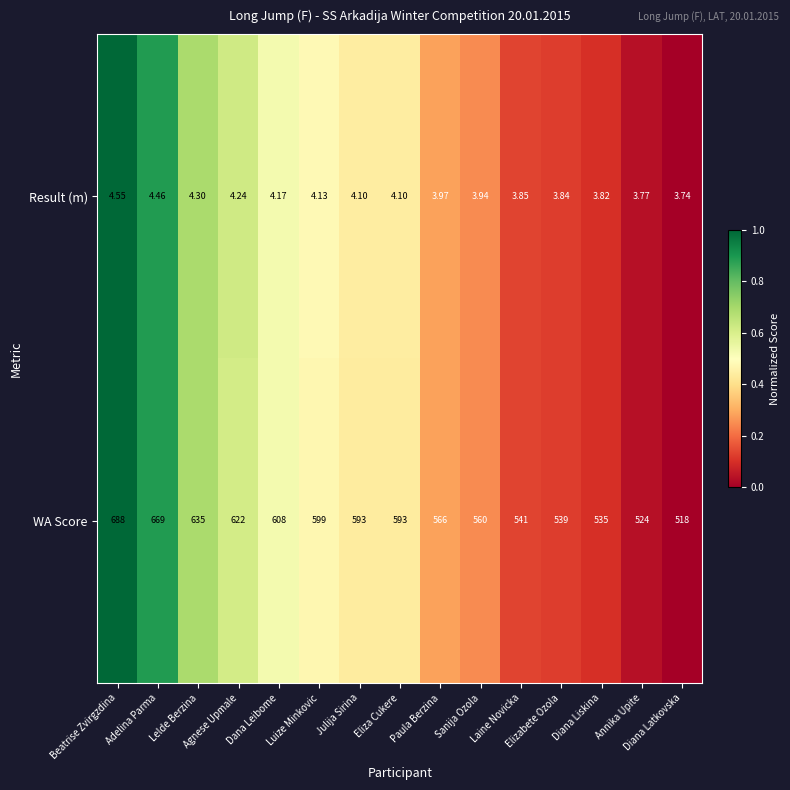

Which series has the largest total across all categories?

WA Score